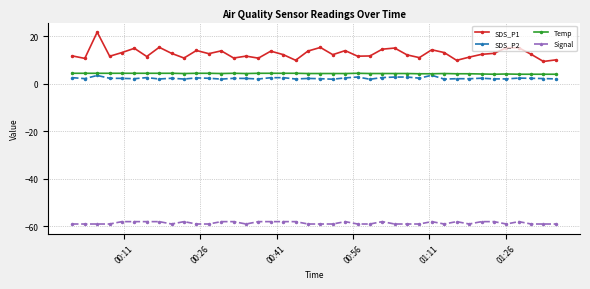

Rank the series by their maximum value, from lowest to highest.

Signal, SDS_P2, Temp, SDS_P1